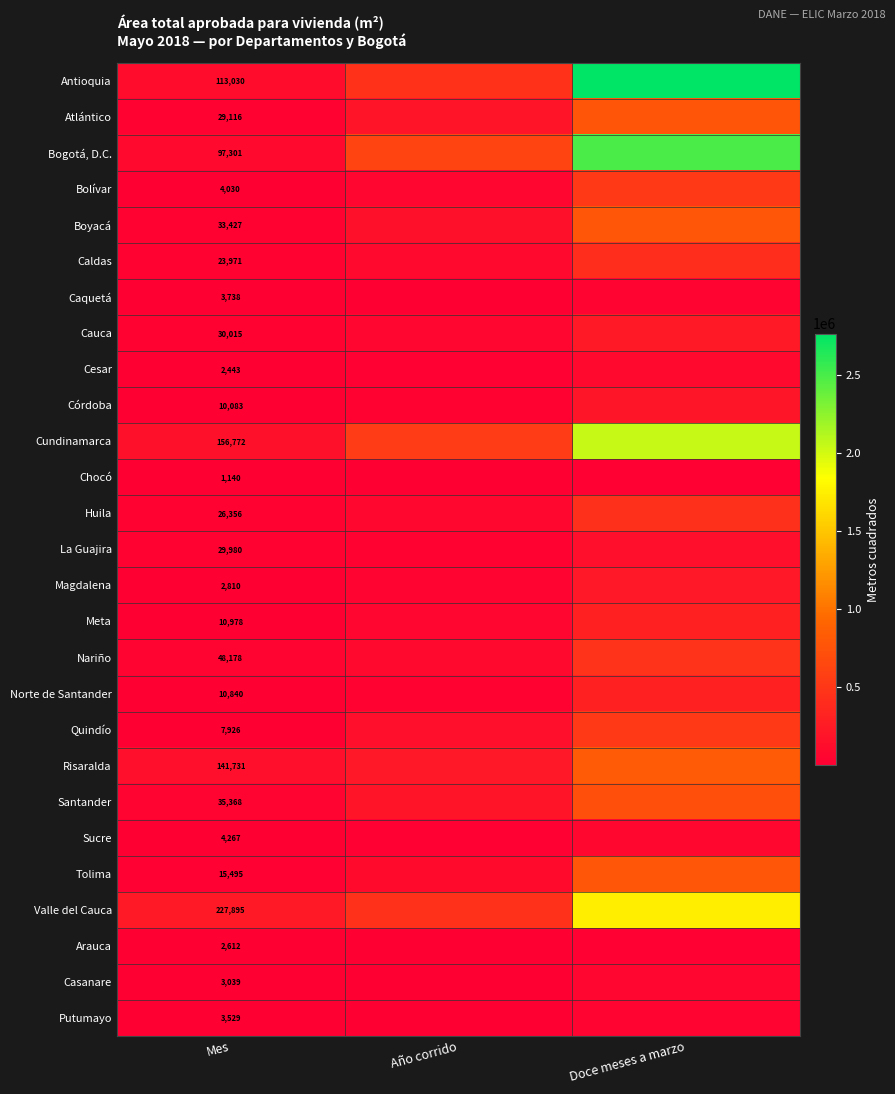

What is the spread (max minus min) of values at Año corrido?

606321